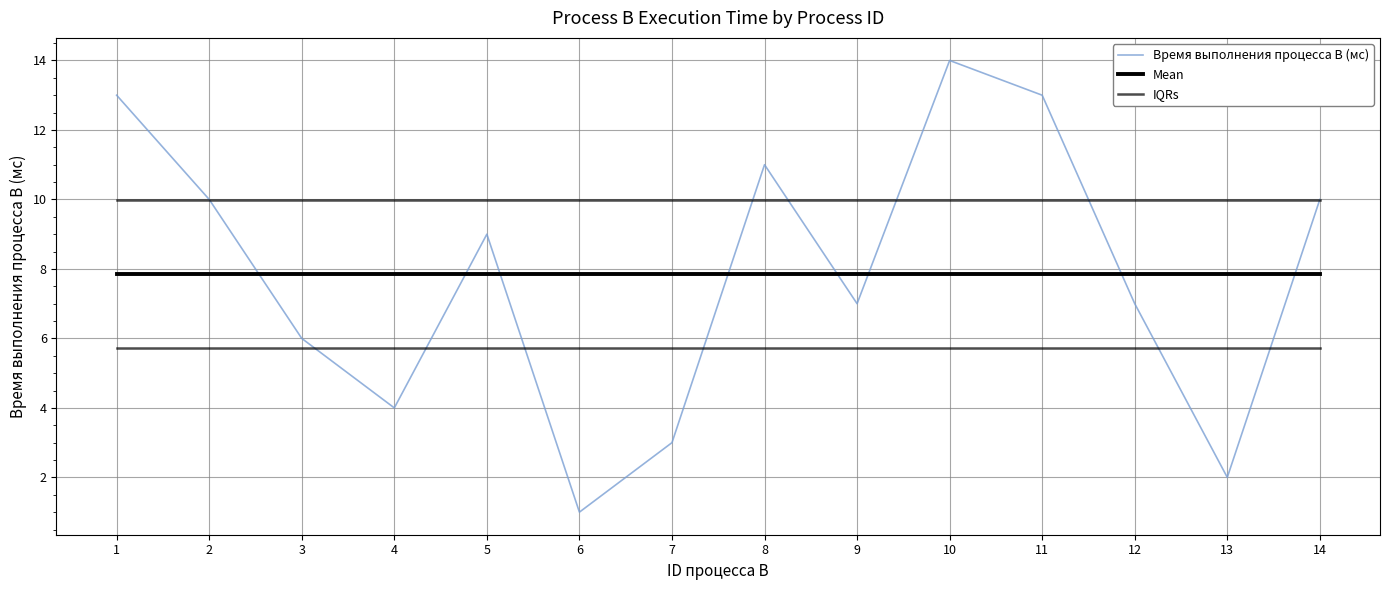

Does the chart have visible grid lines?

Yes